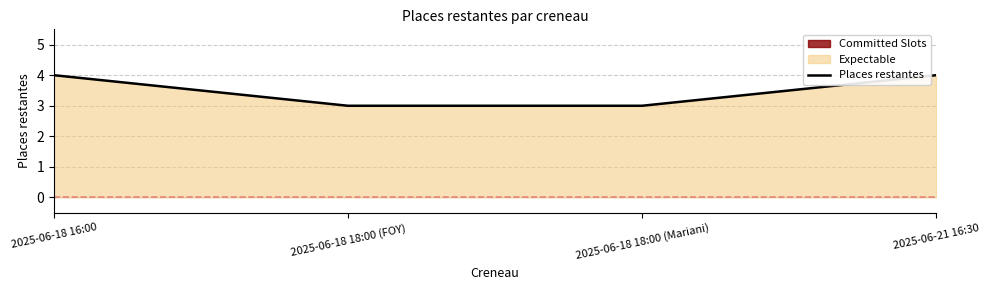

How many lines are shown in the chart?

1